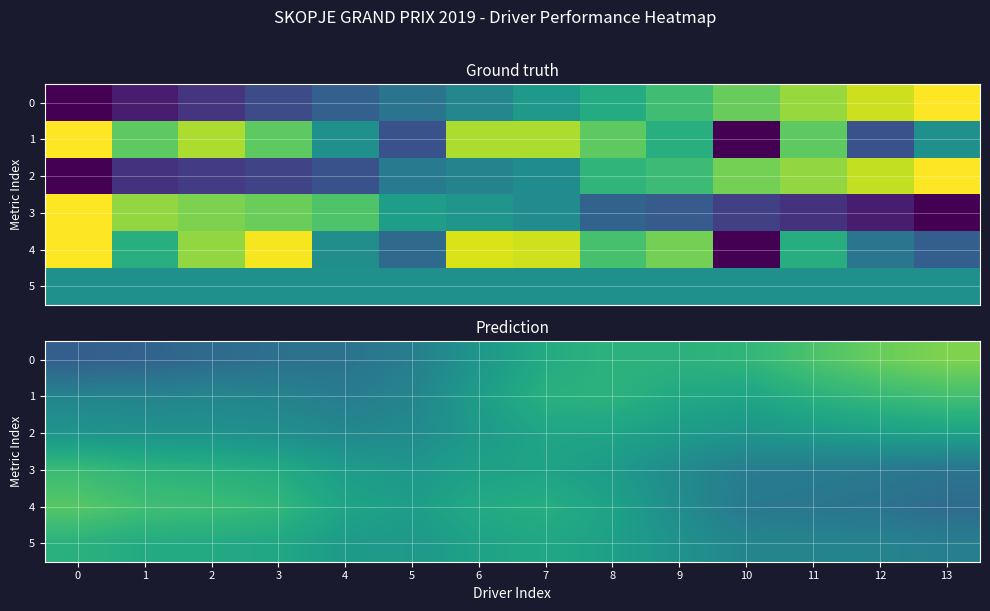

What is the average value of the 3 series?

0.5